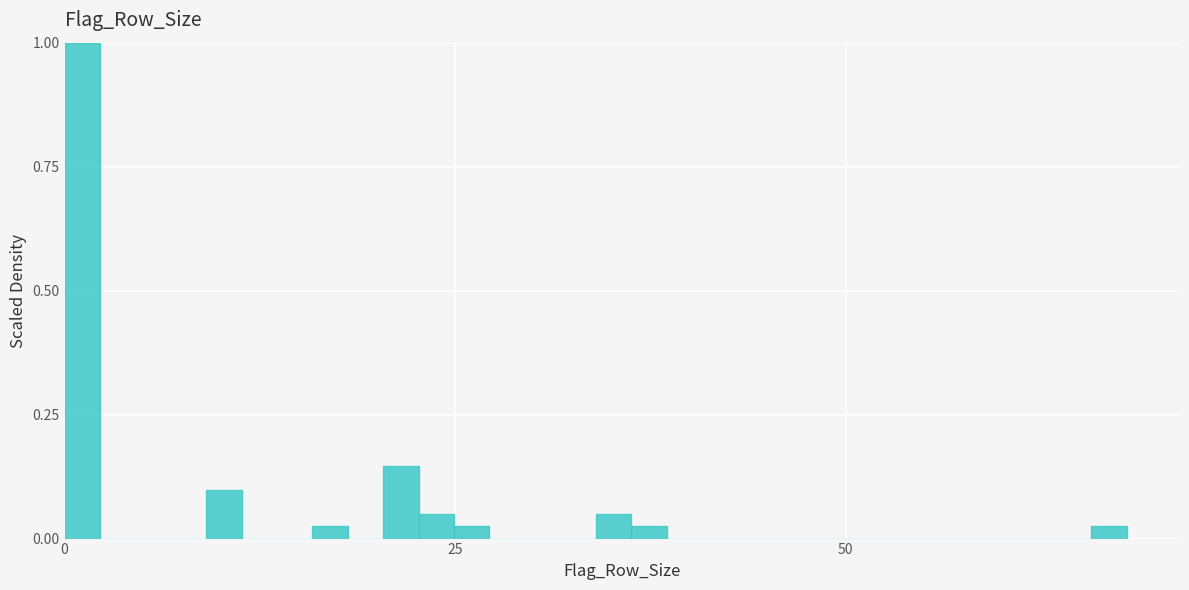

Around what value on the x-axis is the tallest bar? Give the approximate position of its centre, as read against the axis.

0